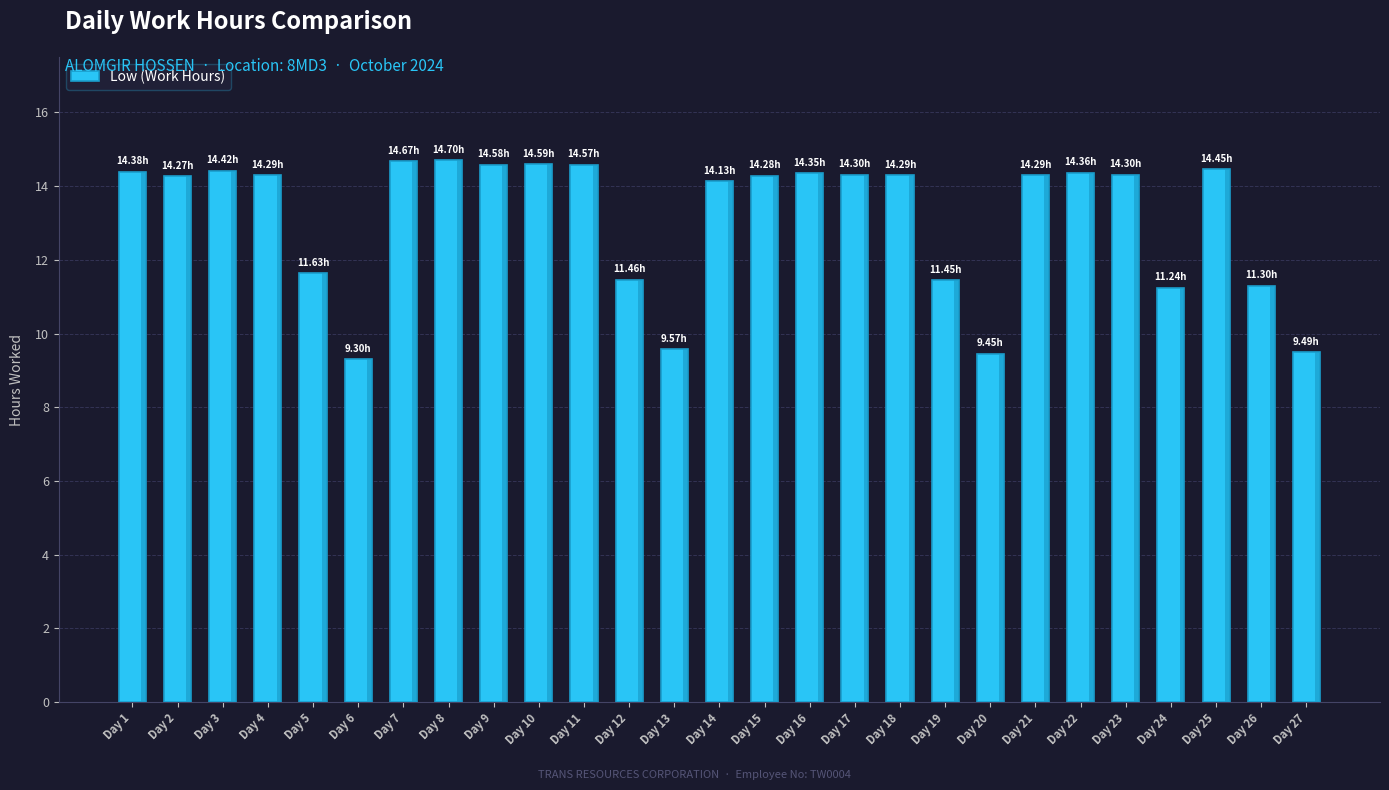

How many values exceed 14?

18